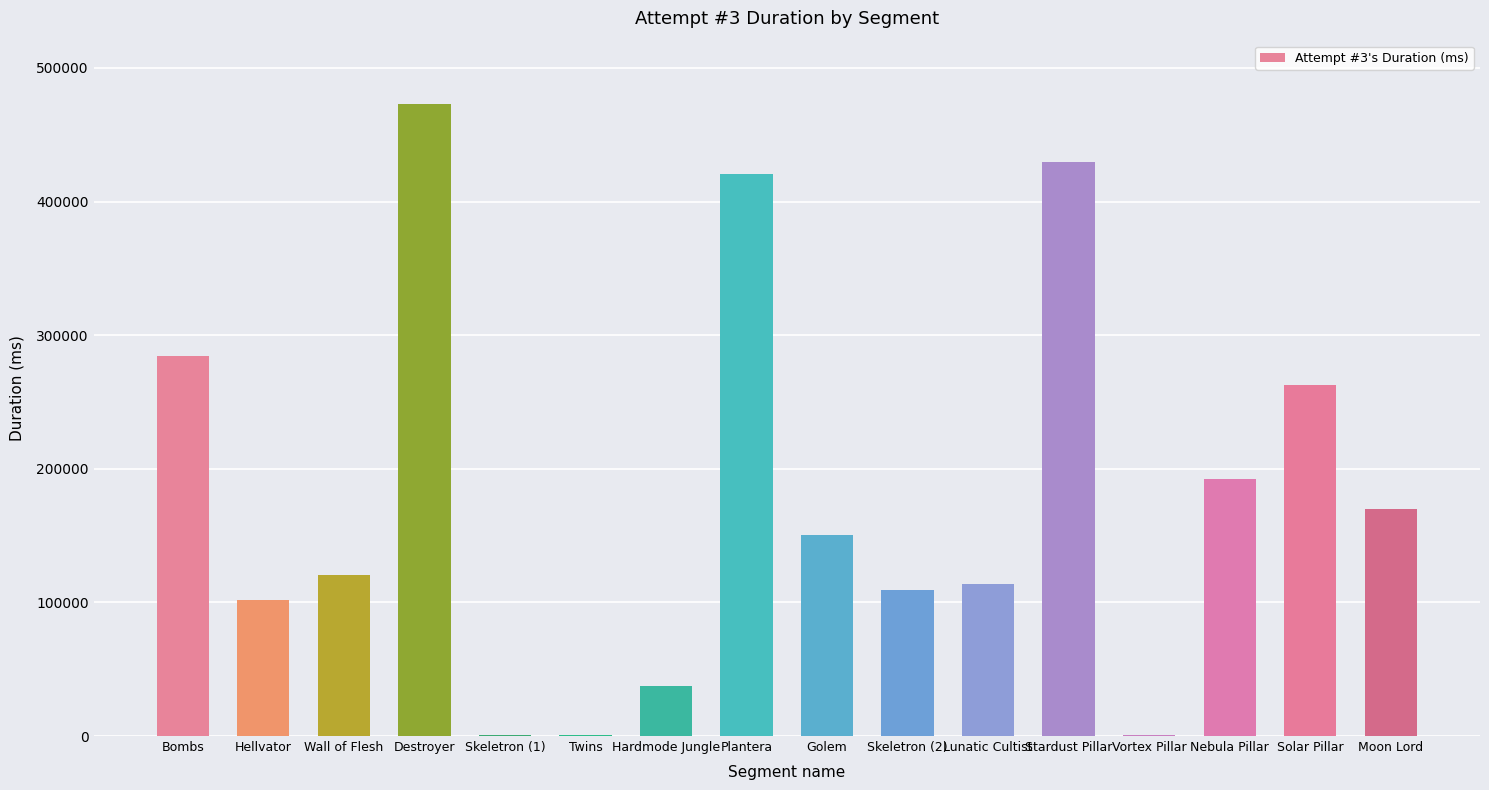

What is the ratio of the value at Lunatic Cultist to the value at Vortex Pillar?

110.3